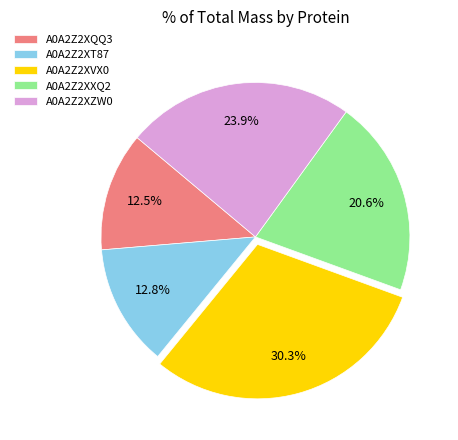

Which category has the biggest portion of the pie?

A0A2Z2XVX0